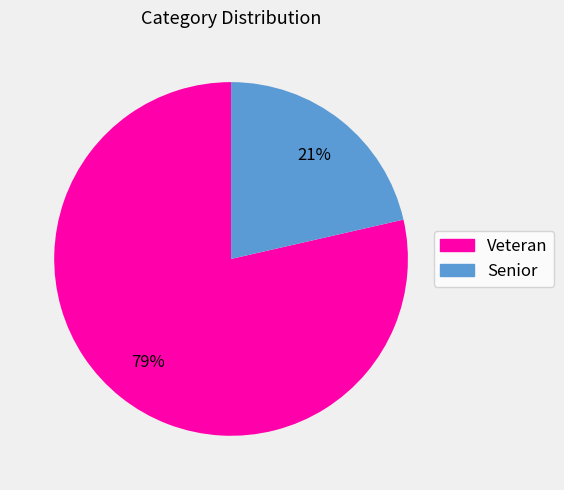

Which has a higher value, Veteran or Senior?

Veteran